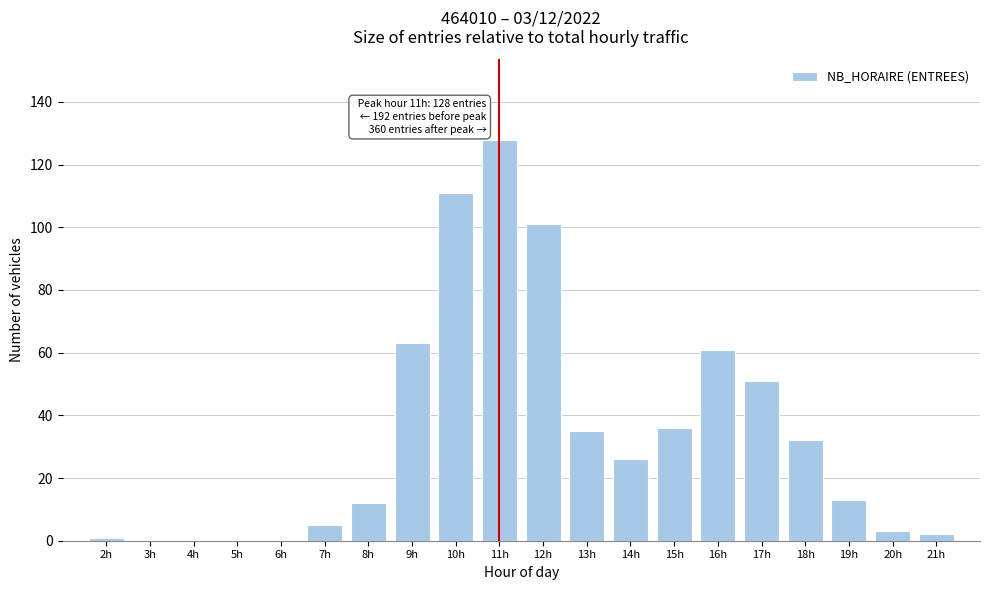

Reading left to right, extract all data points from this chart.

2h=1	3h=0	4h=0	5h=0	6h=0	7h=5	8h=12	9h=63	10h=111	11h=128	12h=101	13h=35	14h=26	15h=36	16h=61	17h=51	18h=32	19h=13	20h=3	21h=2